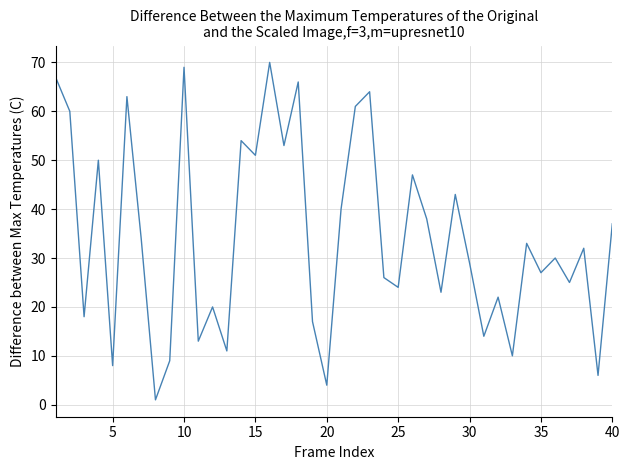

What is the difference between the maximum and minimum values?

69